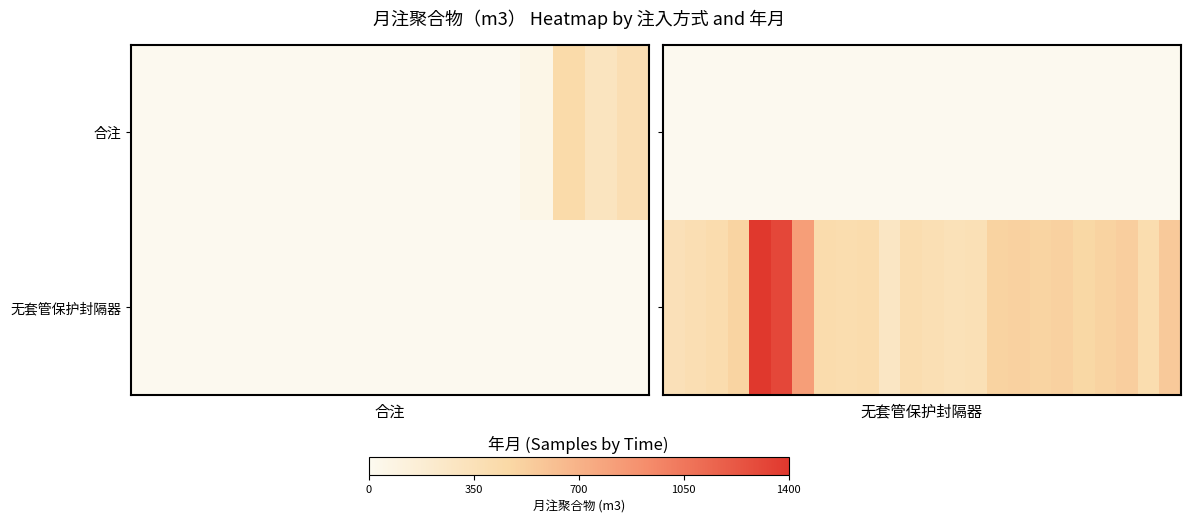

Which has a higher value, 21 or 15?

21